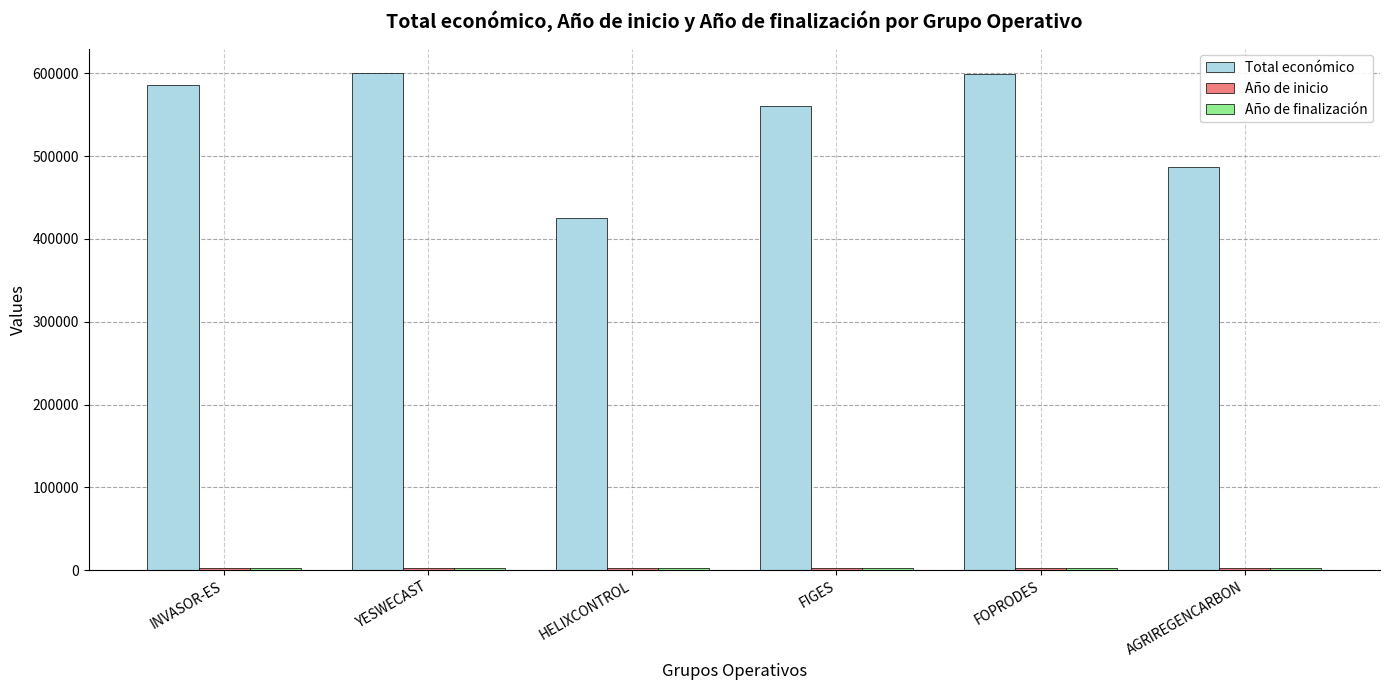

What is the label of the 5th bar from the left?

FOPRODES